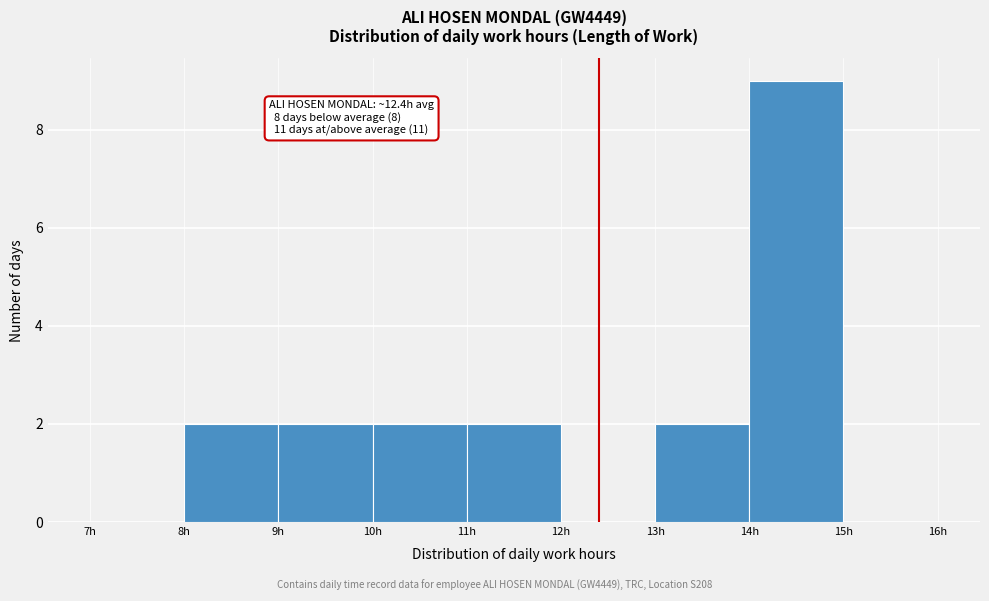

Over which range of the x-axis is the bar tallest?

14 to 15